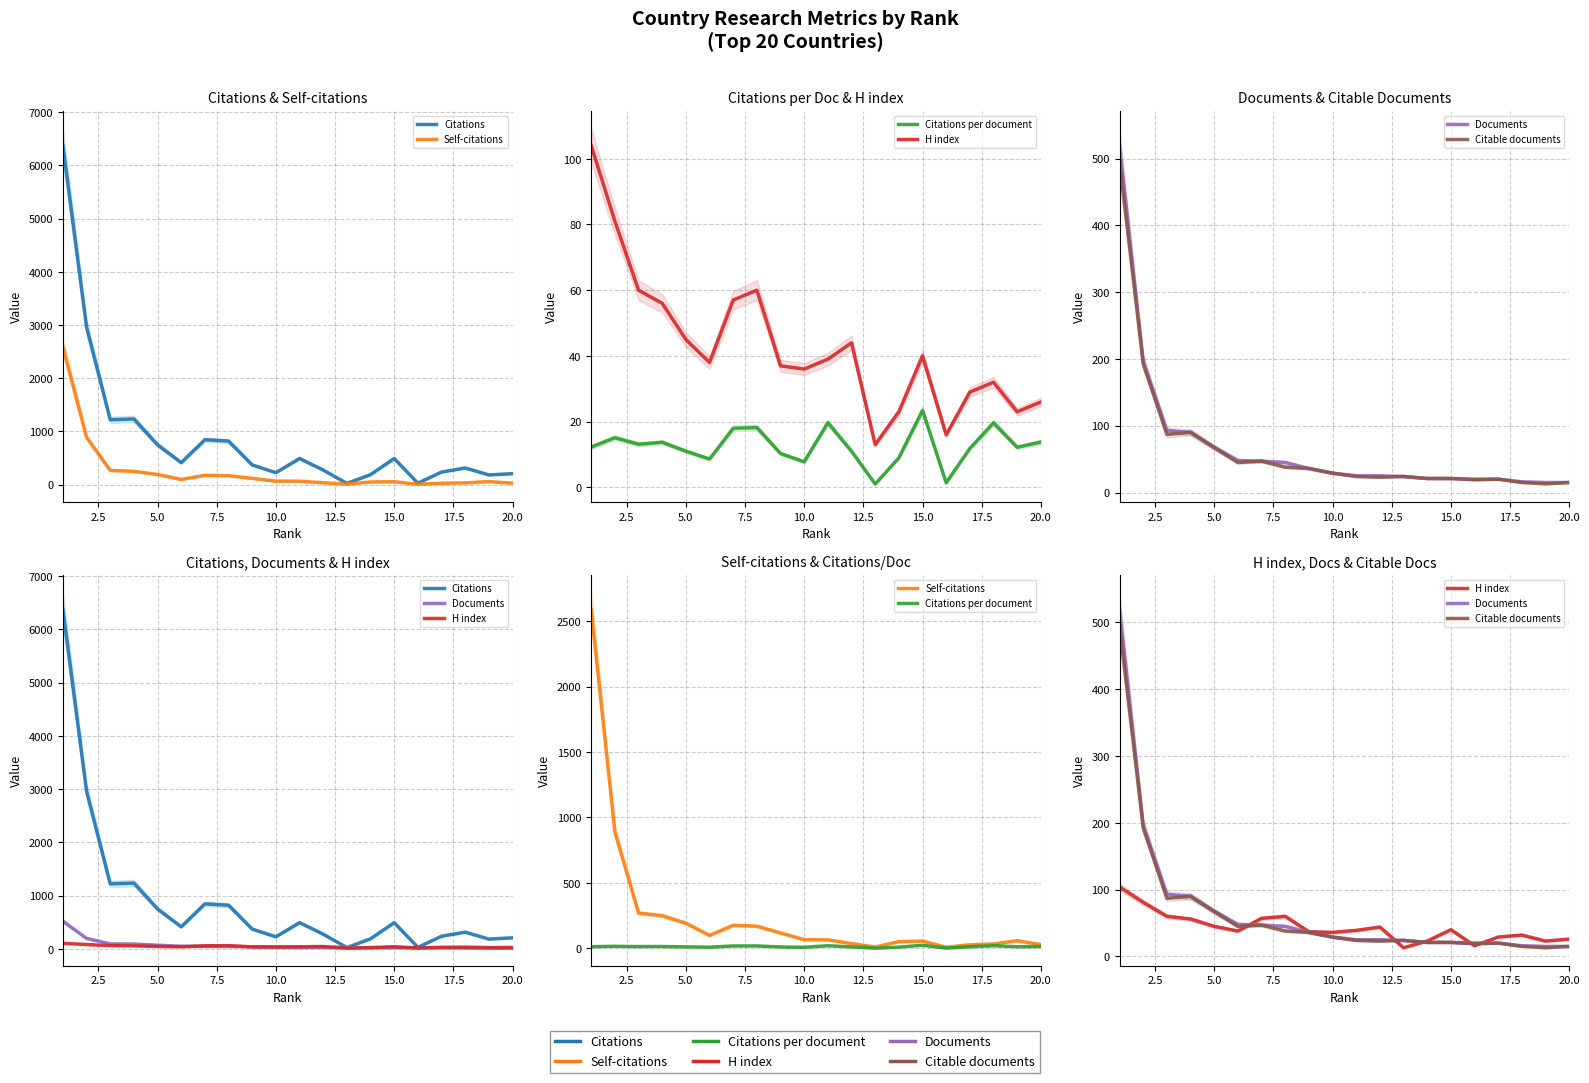

What is the maximum value shown in the chart?

6374.0